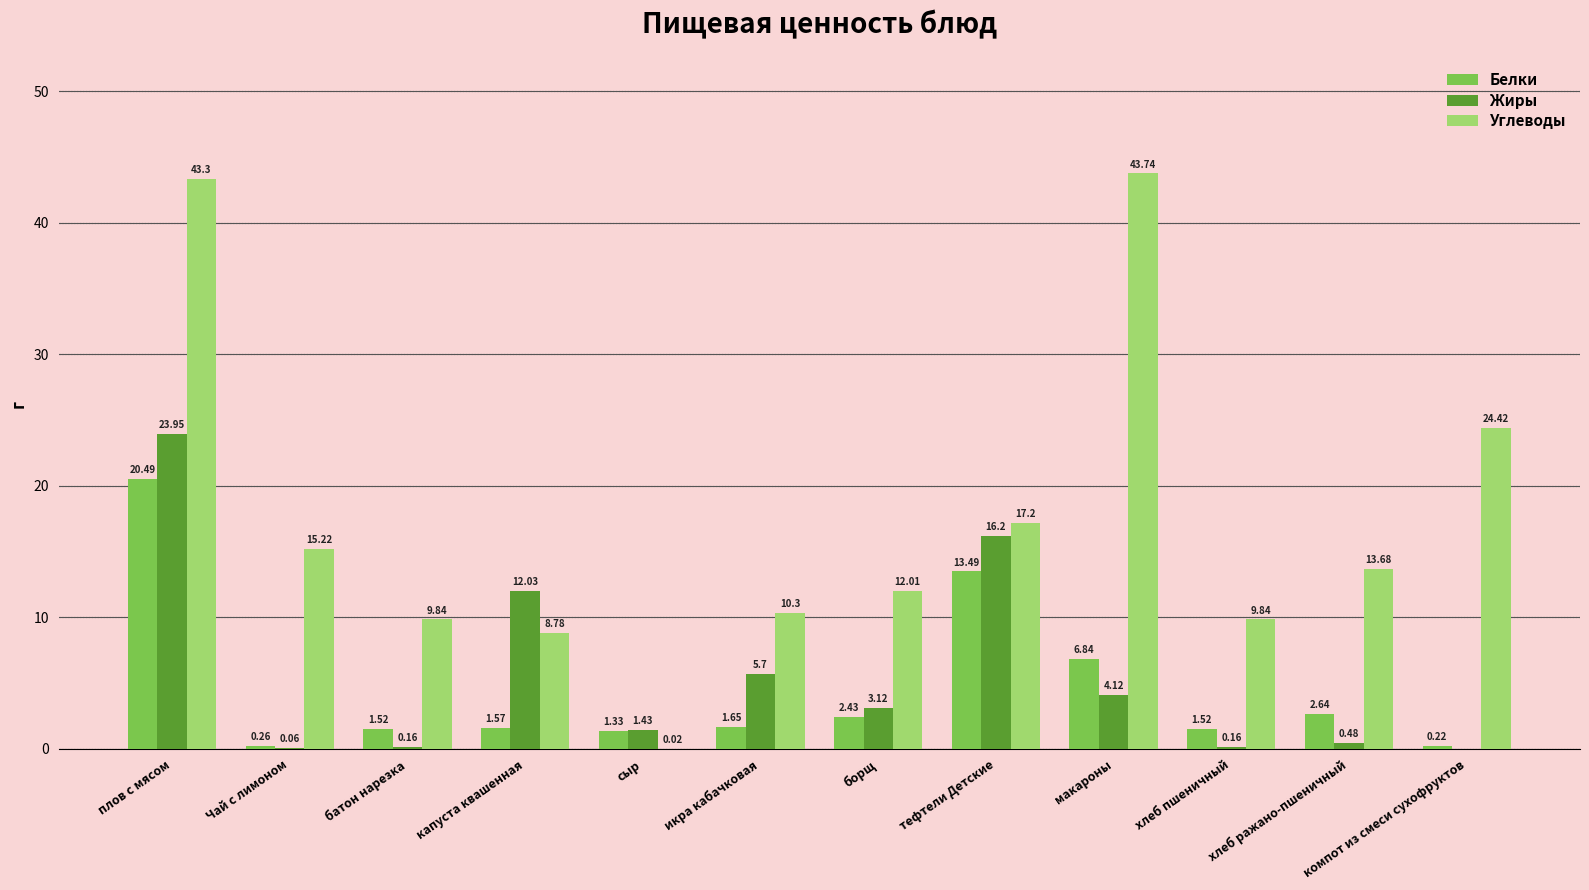

What is the total value across all series at сыр?

2.8